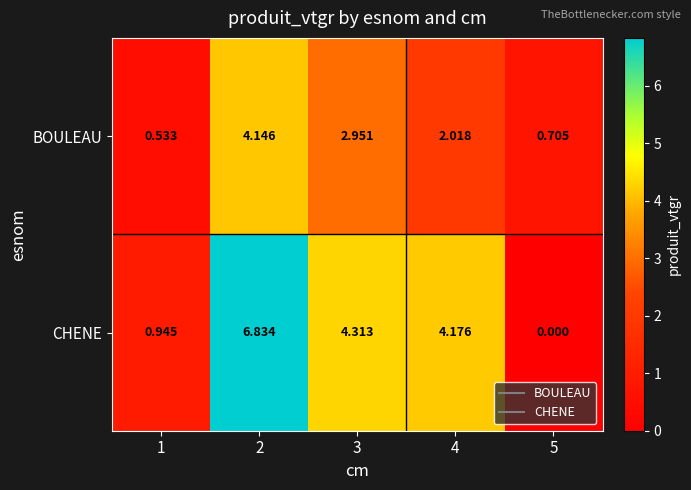

How many distinct data groups are displayed?

2